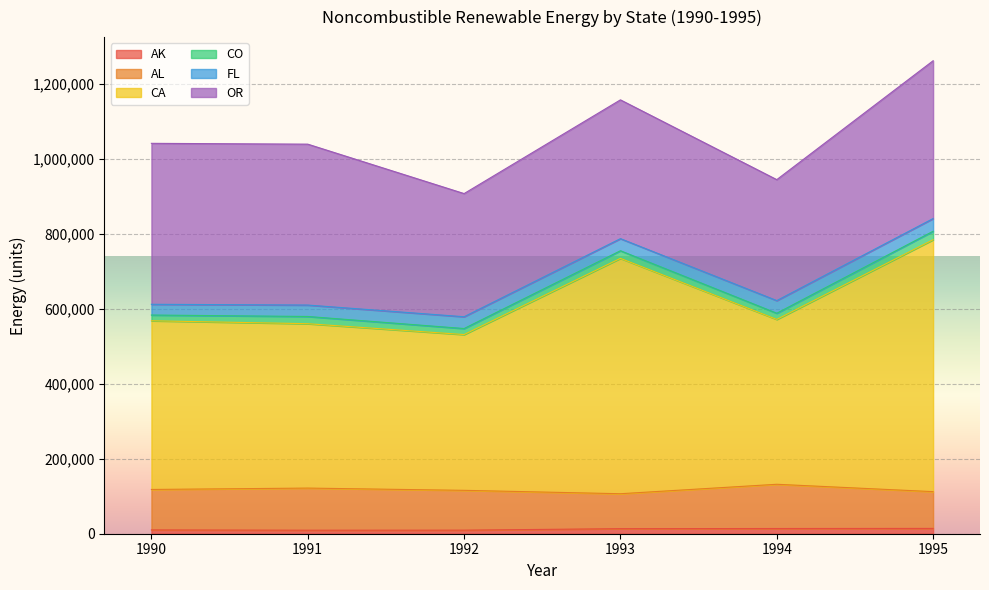

What are all the series names shown in the legend?

AK, AL, CA, CO, FL, OR